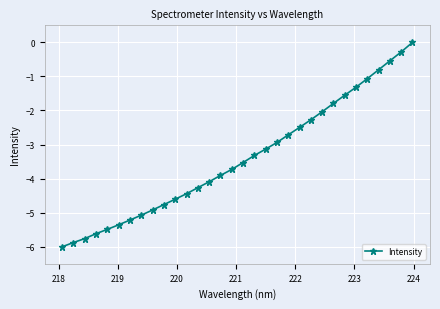

What is the value of the 24th point from the left?

-2.0